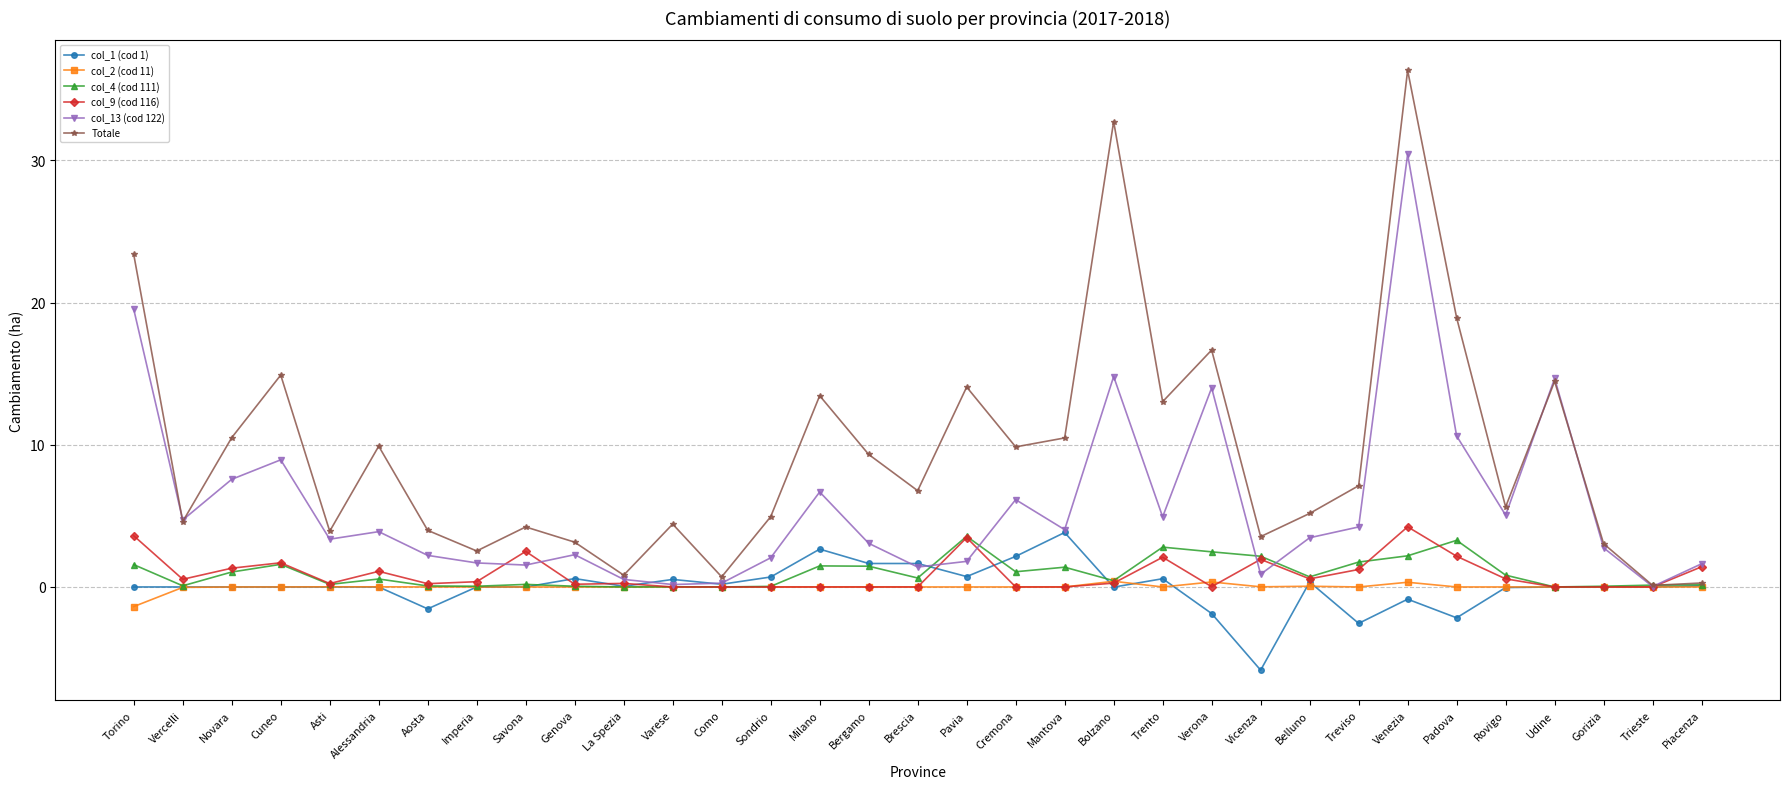

How many lines are shown in the chart?

6